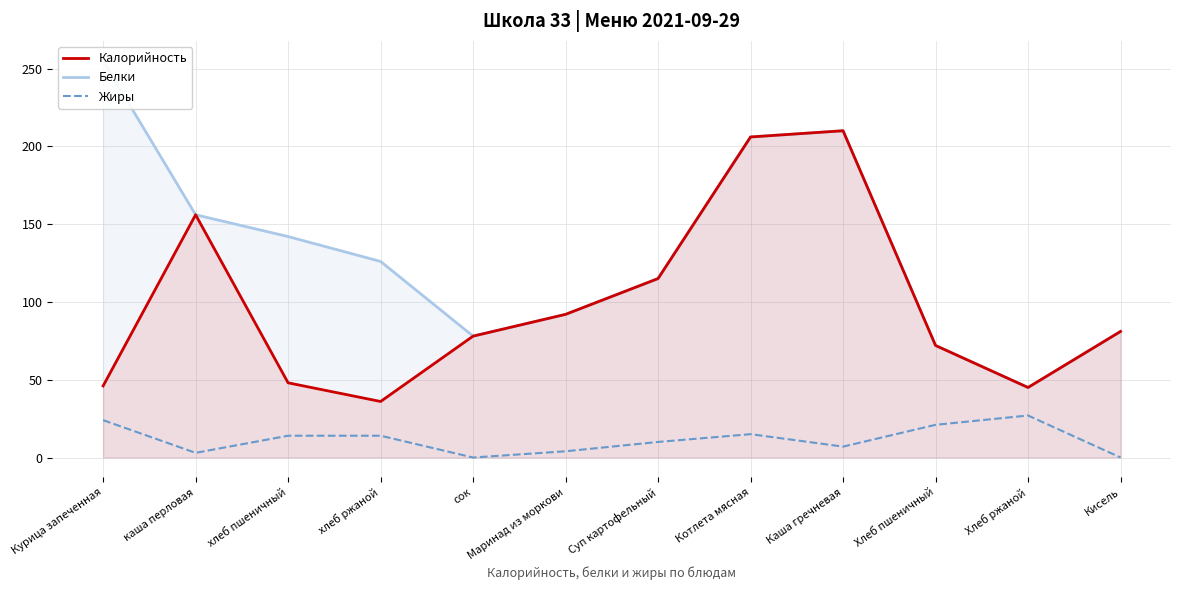

True or false: Белки has more than 2 interior local peaks.

False